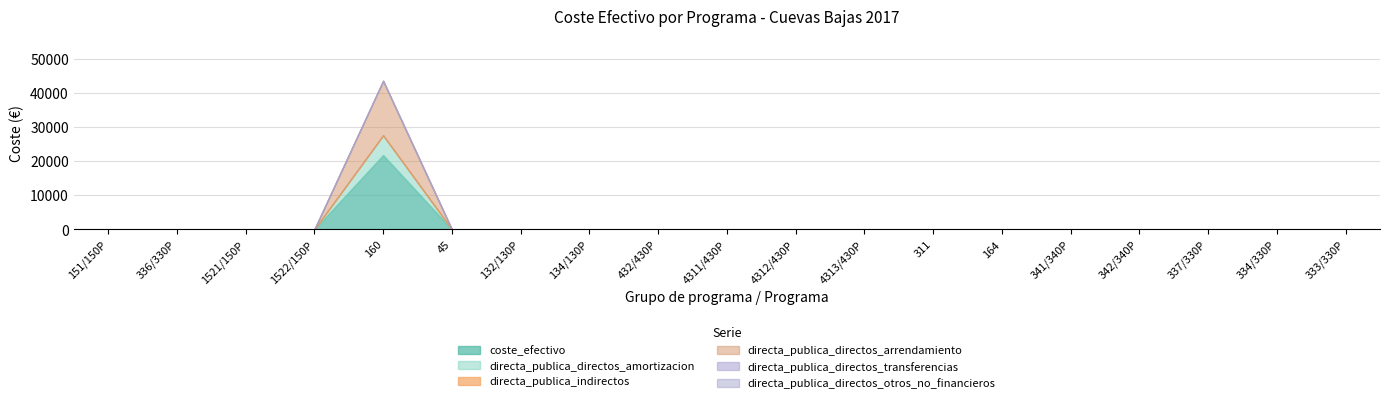

Reading right to left, what are all the values shown in this chart?

coste_efectivo: 333/330P=0.0	334/330P=0.0	337/330P=0.0	342/340P=0.0	341/340P=0.0	164=10.0	311=0.0	4313/430P=0.0	4312/430P=0.0	4311/430P=0.0	432/430P=0.0	134/130P=0.0	132/130P=0.0	45=0.0	160=21818.0	1522/150P=0.0	1521/150P=0.0	336/330P=0.0	151/150P=0.0
directa_publica_directos_amortizacion: 333/330P=0.0	334/330P=0.0	337/330P=0.0	342/340P=0.0	341/340P=0.0	164=0.0	311=0.0	4313/430P=0.0	4312/430P=0.0	4311/430P=0.0	432/430P=0.0	134/130P=0.0	132/130P=0.0	45=0.0	160=5798.8	1522/150P=0.0	1521/150P=0.0	336/330P=0.0	151/150P=0.0
directa_publica_directos_arrendamiento: 333/330P=0.0	334/330P=0.0	337/330P=0.0	342/340P=0.0	341/340P=0.0	164=0.0	311=0.0	4313/430P=0.0	4312/430P=0.0	4311/430P=0.0	432/430P=0.0	134/130P=0.0	132/130P=0.0	45=0.0	160=0.0	1522/150P=0.0	1521/150P=0.0	336/330P=0.0	151/150P=0.0
directa_publica_indirectos: 333/330P=0.0	334/330P=0.0	337/330P=0.0	342/340P=0.0	341/340P=0.0	164=0.0	311=0.0	4313/430P=0.0	4312/430P=0.0	4311/430P=0.0	432/430P=0.0	134/130P=0.0	132/130P=0.0	45=0.0	160=16019.2	1522/150P=0.0	1521/150P=0.0	336/330P=0.0	151/150P=0.0
directa_publica_directos_transferencias: 333/330P=0.0	334/330P=0.0	337/330P=0.0	342/340P=0.0	341/340P=0.0	164=0.0	311=0.0	4313/430P=0.0	4312/430P=0.0	4311/430P=0.0	432/430P=0.0	134/130P=0.0	132/130P=0.0	45=0.0	160=0.0	1522/150P=0.0	1521/150P=0.0	336/330P=0.0	151/150P=0.0
directa_publica_directos_otros_no_financieros: 333/330P=0.0	334/330P=0.0	337/330P=0.0	342/340P=0.0	341/340P=0.0	164=0.0	311=0.0	4313/430P=0.0	4312/430P=0.0	4311/430P=0.0	432/430P=0.0	134/130P=0.0	132/130P=0.0	45=0.0	160=0.0	1522/150P=0.0	1521/150P=0.0	336/330P=0.0	151/150P=0.0